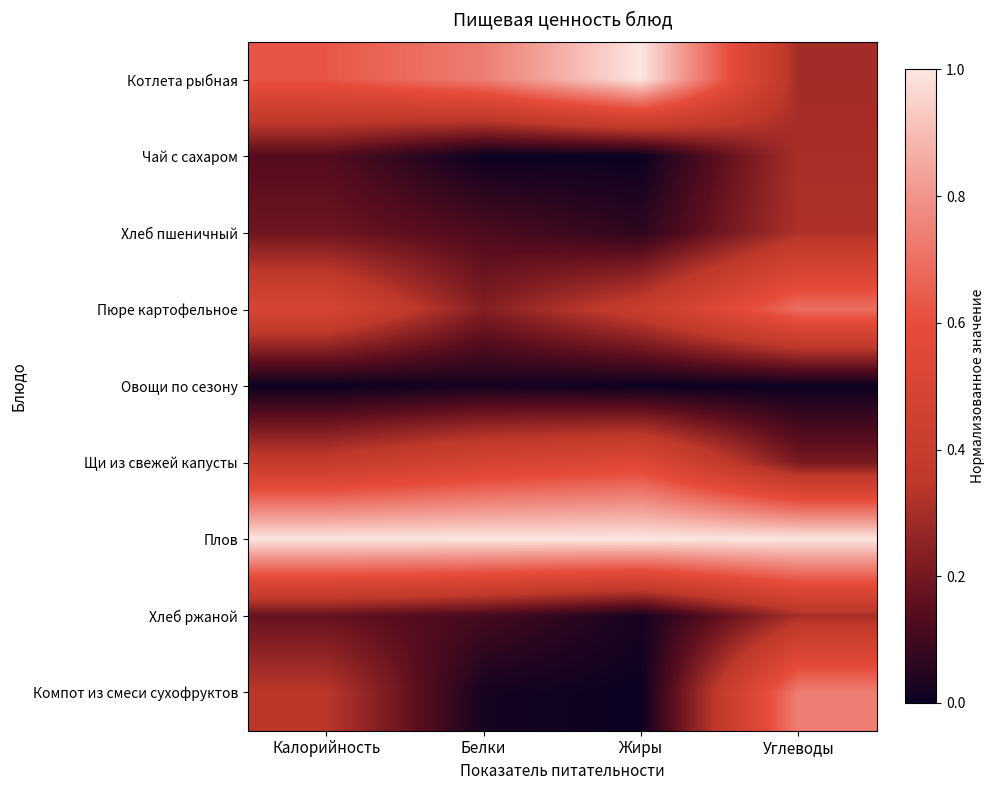

At which category is the sum across all series the highest?

Углеводы